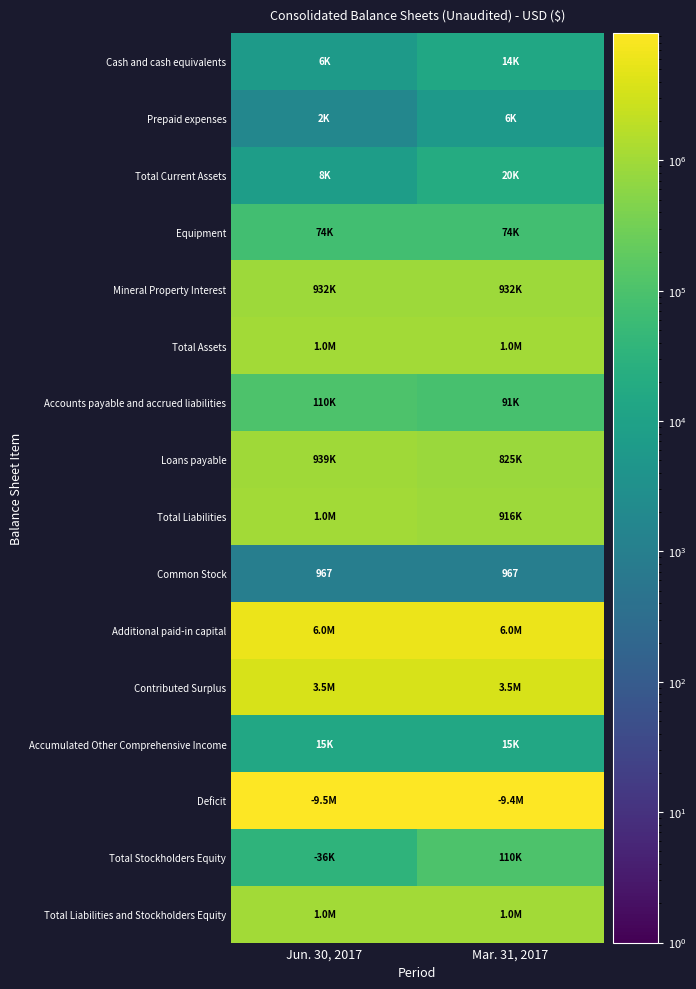

How many distinct data groups are displayed?

16